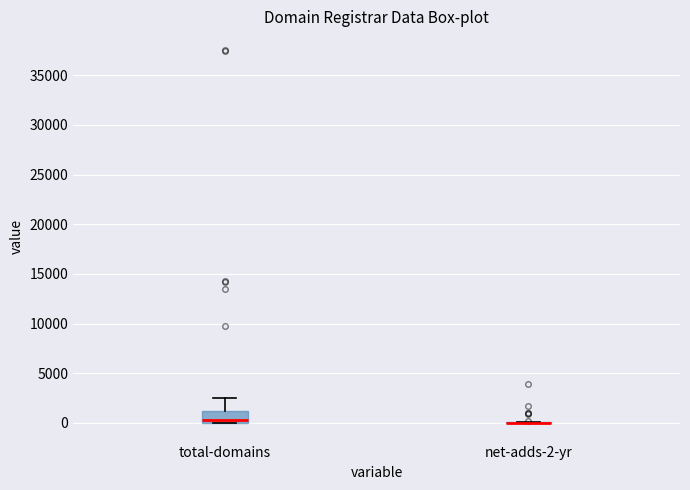

Reading left to right, read every box against the y-axis: the position of its median line, the range the box covers, and the ends of its whiskers. The values are not printed on the chart, so give them approximately, as read against the axis.

total-domains: median 500, box 0 to 1000, whiskers 0 to 2500
net-adds-2-yr: box collapsed to a line at 0, whiskers 0 to 0